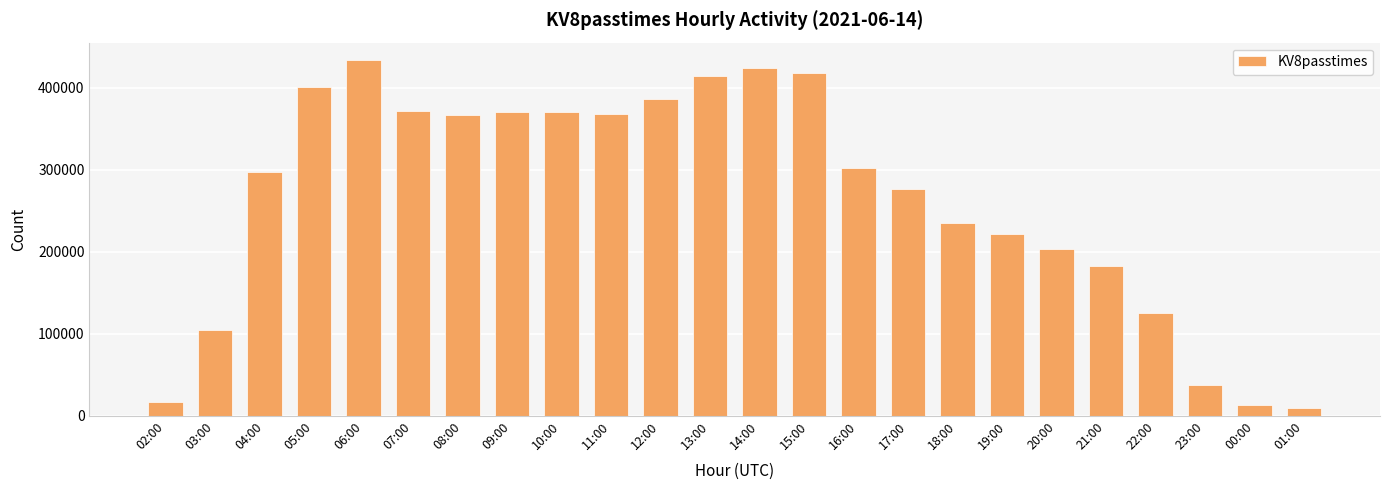

What is the average value?

264516